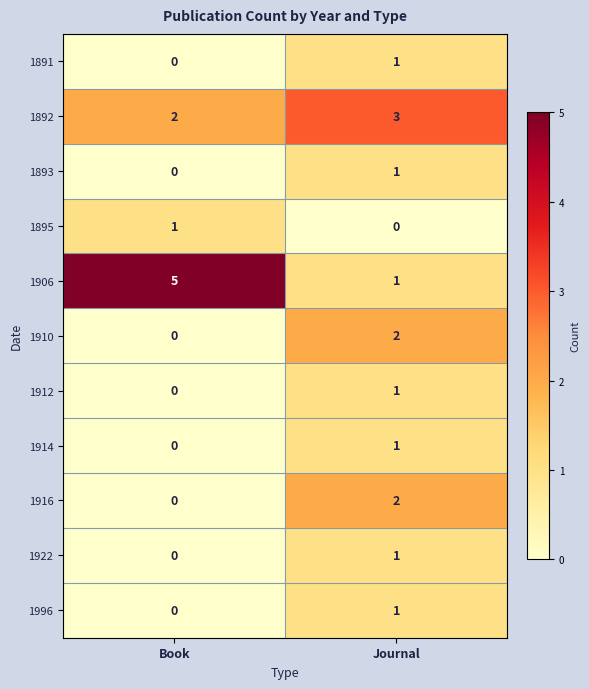

List the labels in order of 1996 value, largest first.

Journal, Book